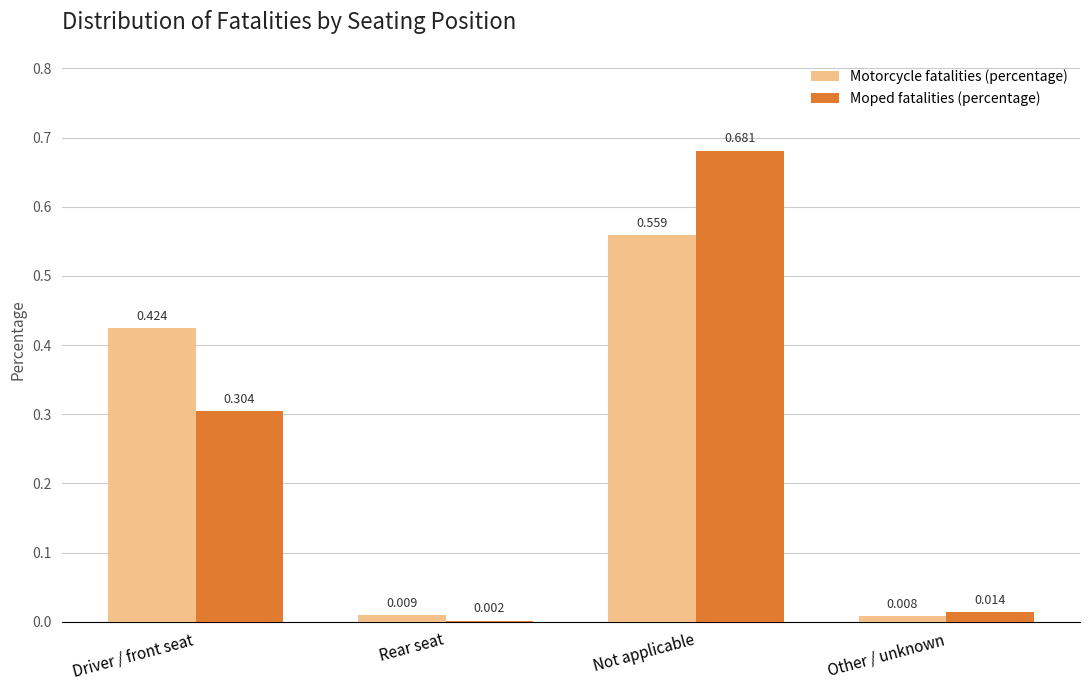

Which series has the widest spread of values?

Moped fatalities (percentage)